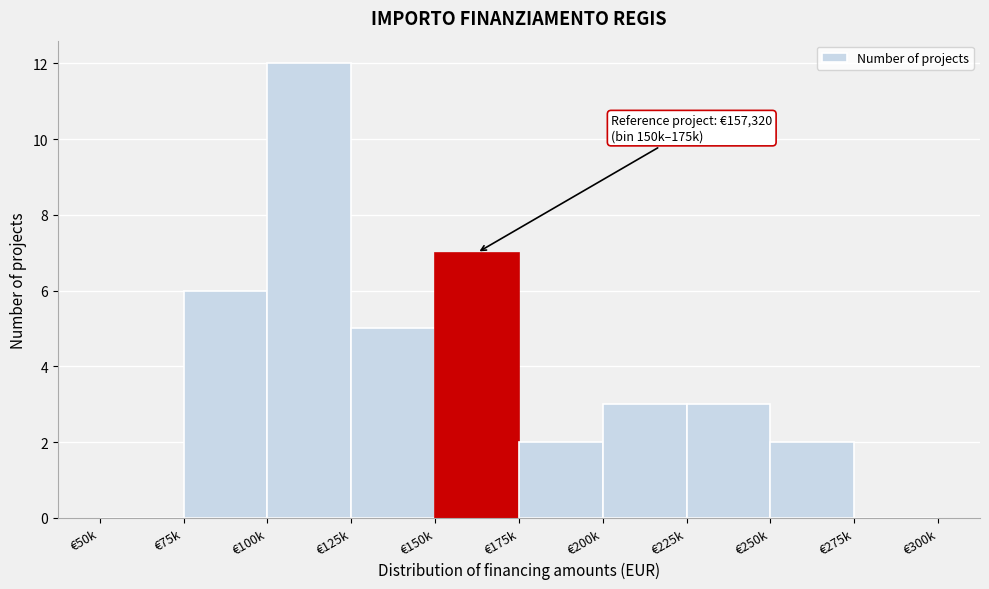

Reading left to right, what are all the values shown in this chart?

€50k=0	€75k=6	€100k=12	€125k=5	€150k=7	€175k=2	€200k=3	€225k=3	€250k=2	€275k=0